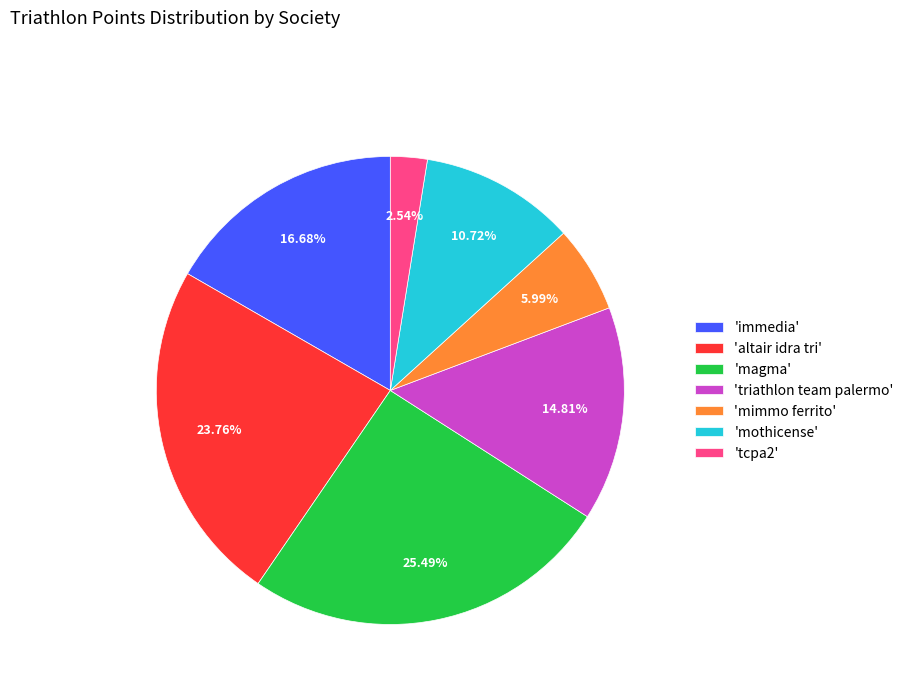

Between 'immedia' and 'altair idra tri', which is larger?

'altair idra tri'